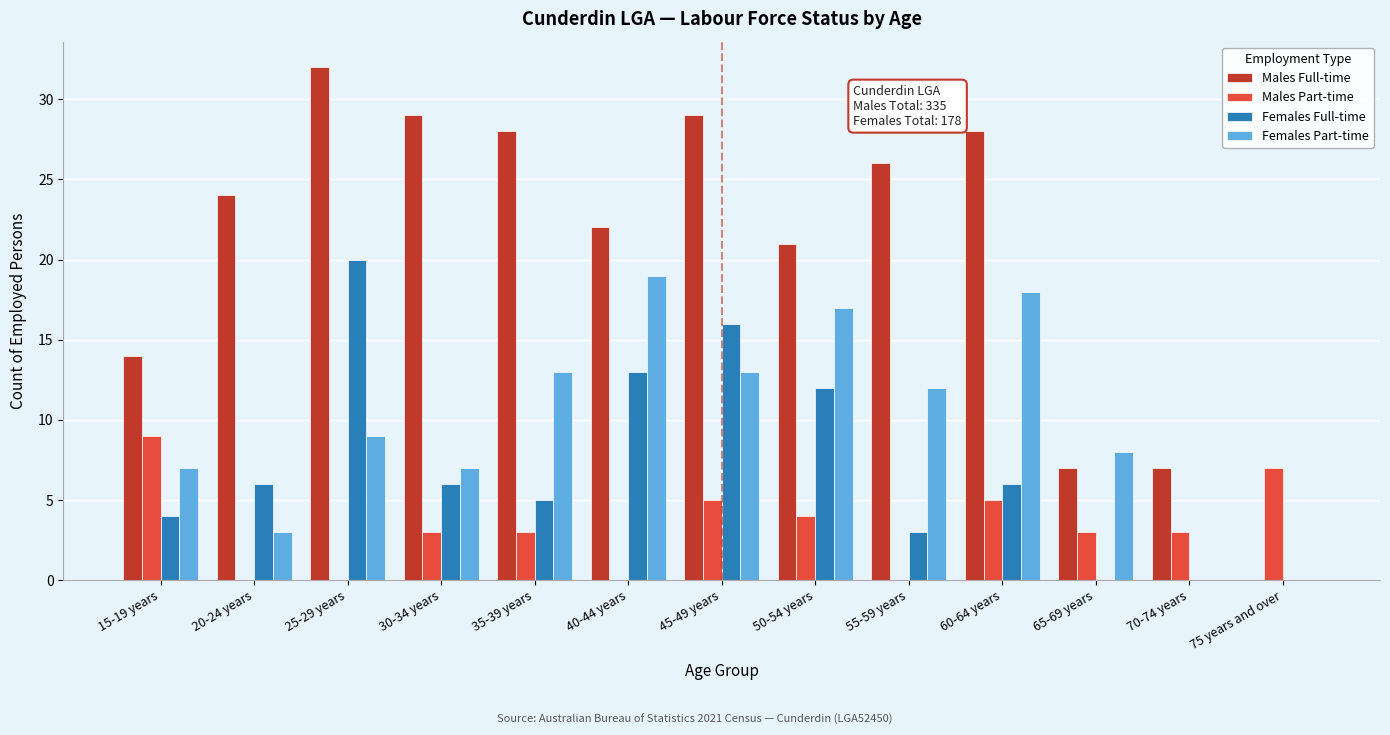

What is the sum of all Males Full-time values?

267